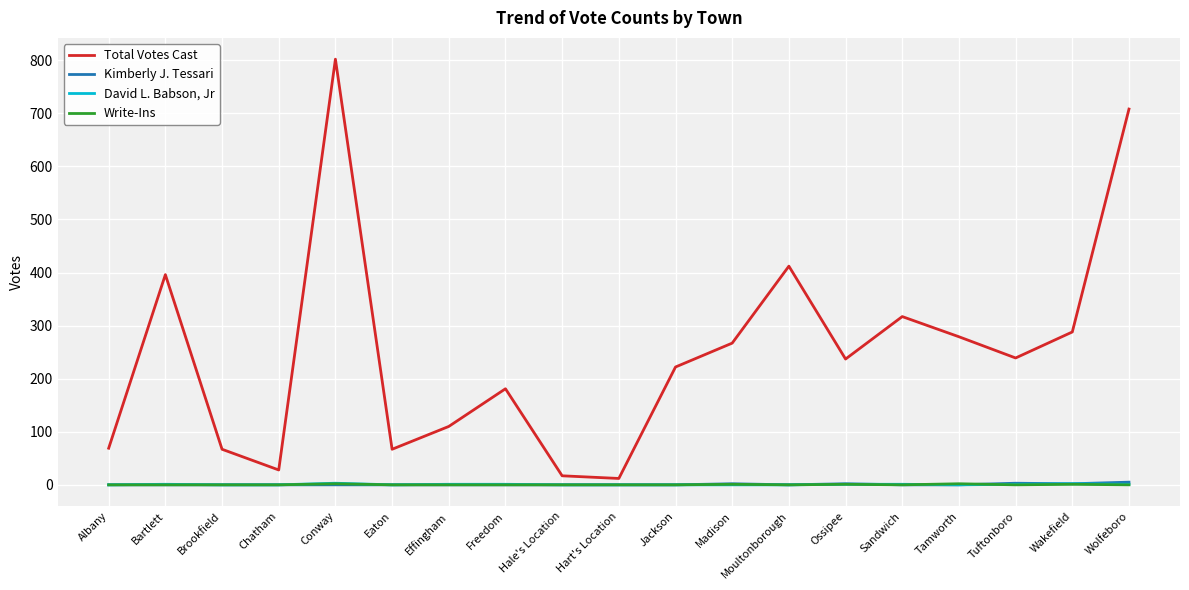

How many values in the David L. Babson, Jr series exceed 0?

9